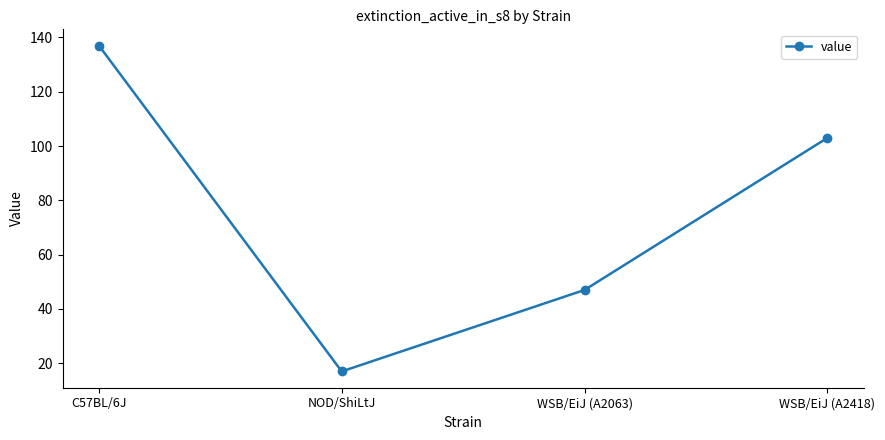

Reading left to right, extract all data points from this chart.

C57BL/6J=137	NOD/ShiLtJ=17	WSB/EiJ (A2063)=47	WSB/EiJ (A2418)=103